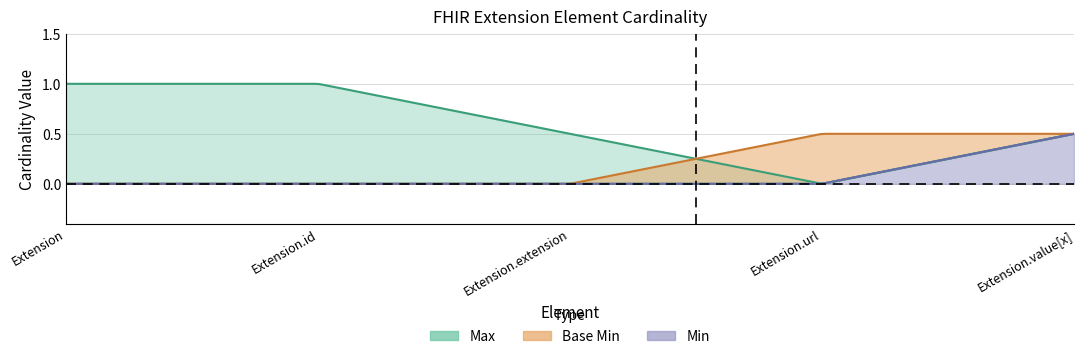

True or false: Max and Min cross at least once.

False